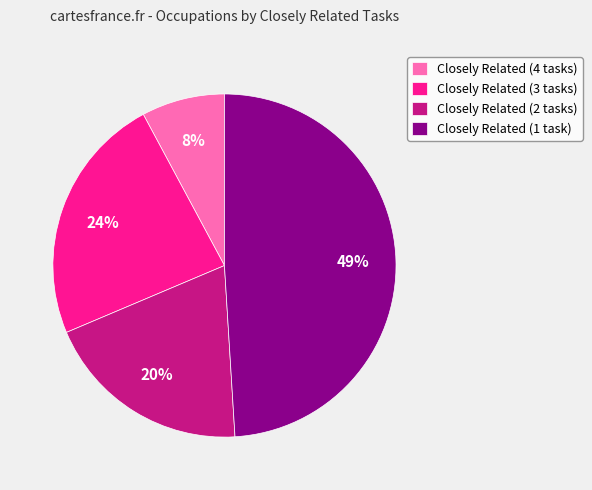

To the nearest percent, what is the average slice percentage?

25%